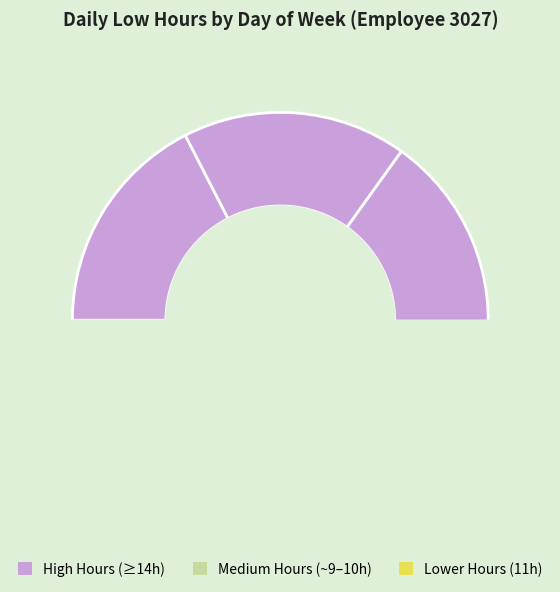

How many segments does this pie chart have?

7